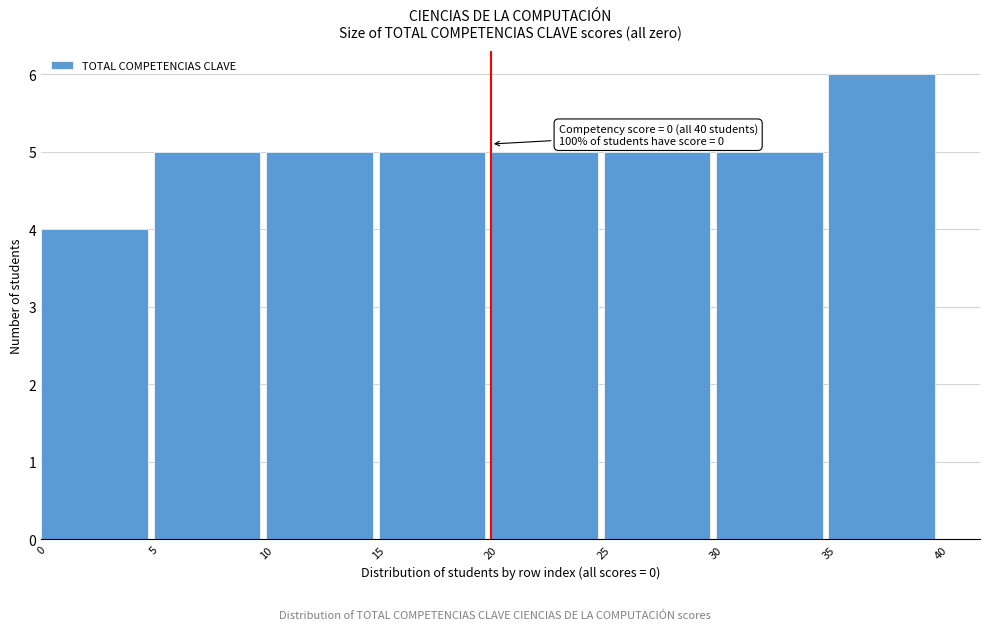

Over which range of the x-axis is the bar tallest?

35 to 40